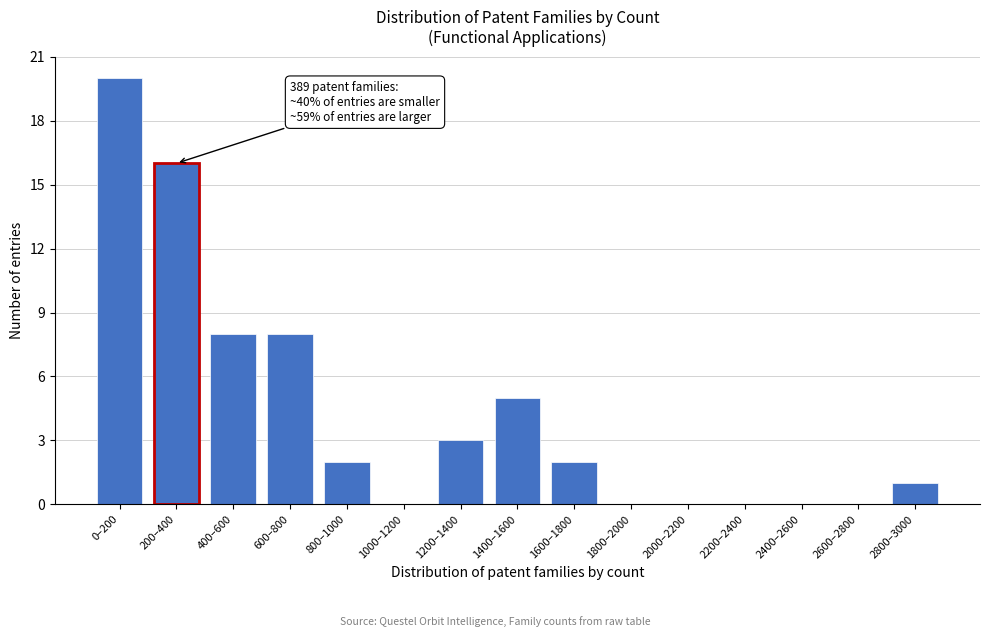

Reading right to left, list all the values displayed in this chart.

2800–3000=1	2600–2800=0	2400–2600=0	2200–2400=0	2000–2200=0	1800–2000=0	1600–1800=2	1400–1600=5	1200–1400=3	1000–1200=0	800–1000=2	600–800=8	400–600=8	200–400=16	0–200=20